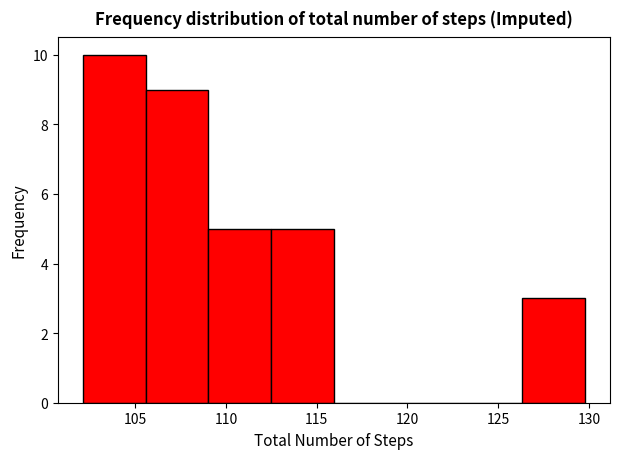

Reading left to right, list every bar in this chart as the range it spans on the x-axis followed by its height. Neither the bar edges nor the heights are printed on the chart, so give them approximately, as read against the axes.

102.0 to 105.5: 10
105.5 to 109.0: 9
109.0 to 112.5: 5
112.5 to 116.0: 5
116.0 to 119.5: 0
119.5 to 123.0: 0
123.0 to 126.5: 0
126.5 to 130.0: 3